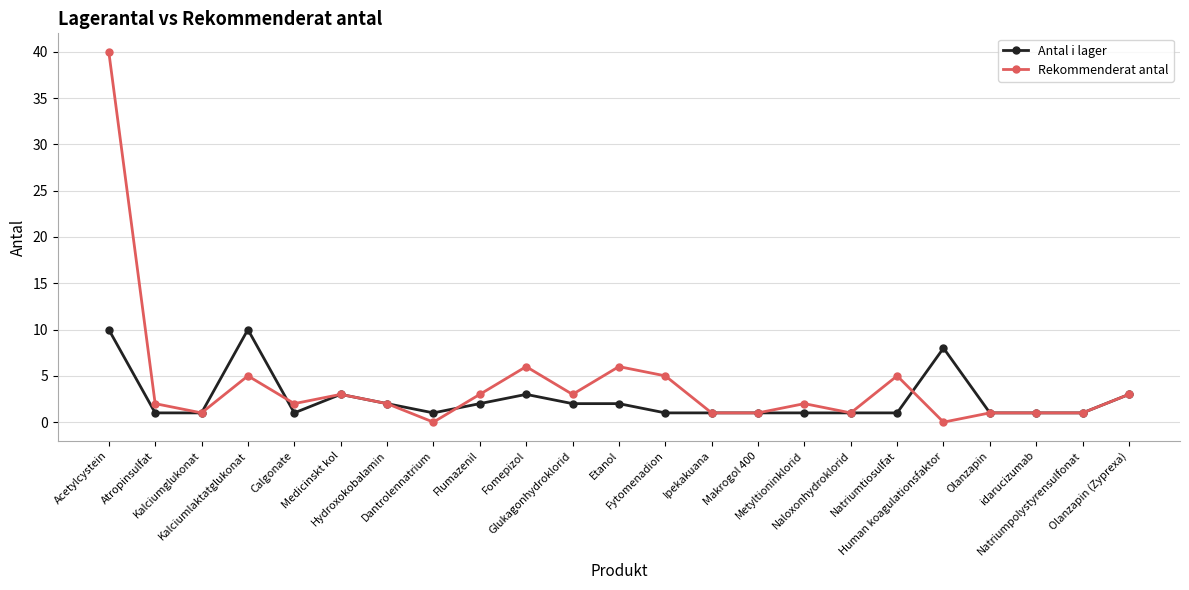

Which series changed the most between Kalciumglukonat and Fytomenadion?

Rekommenderat antal